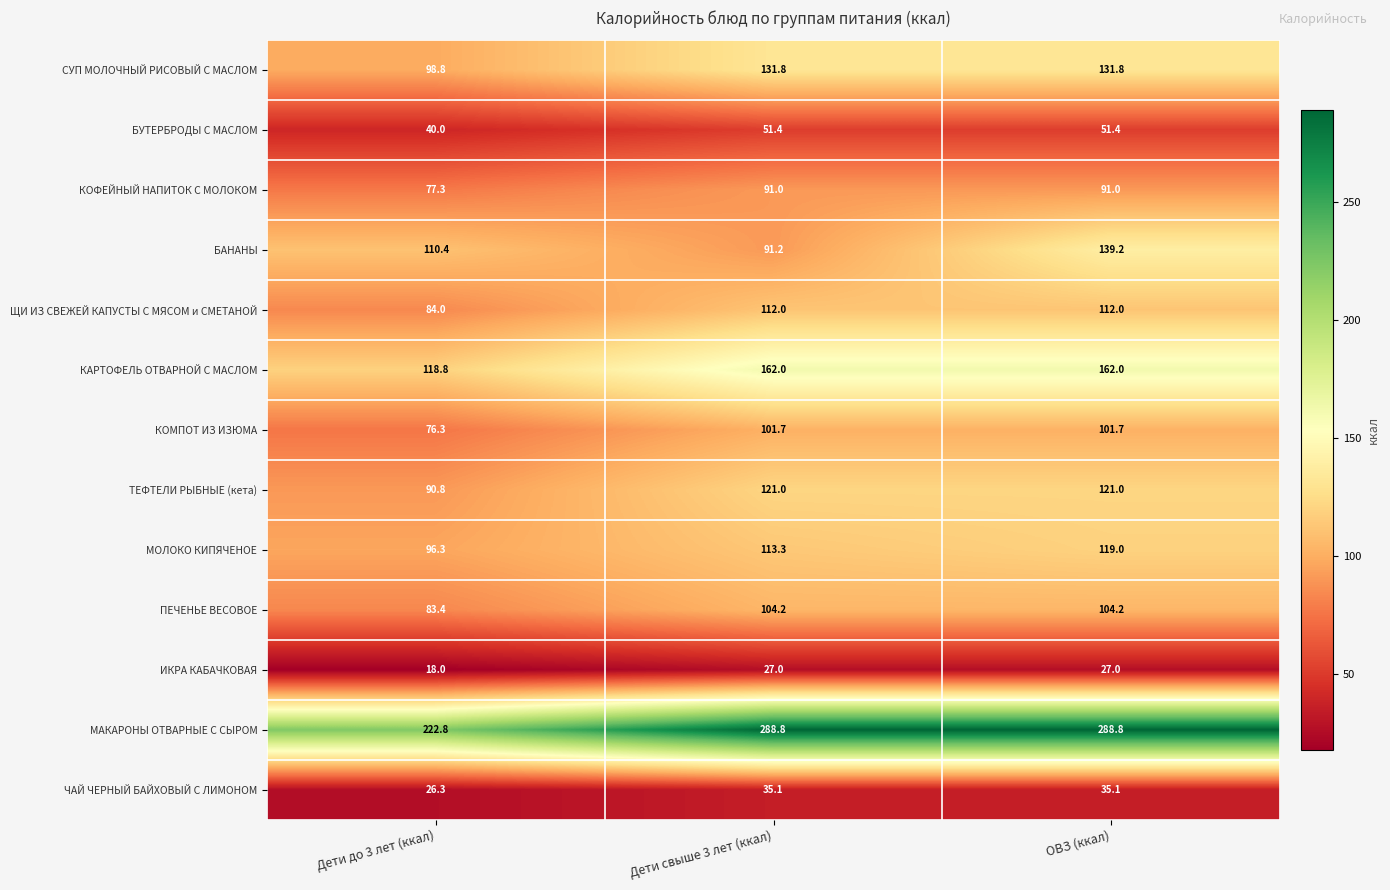

Count the number of data series in this chart.

13